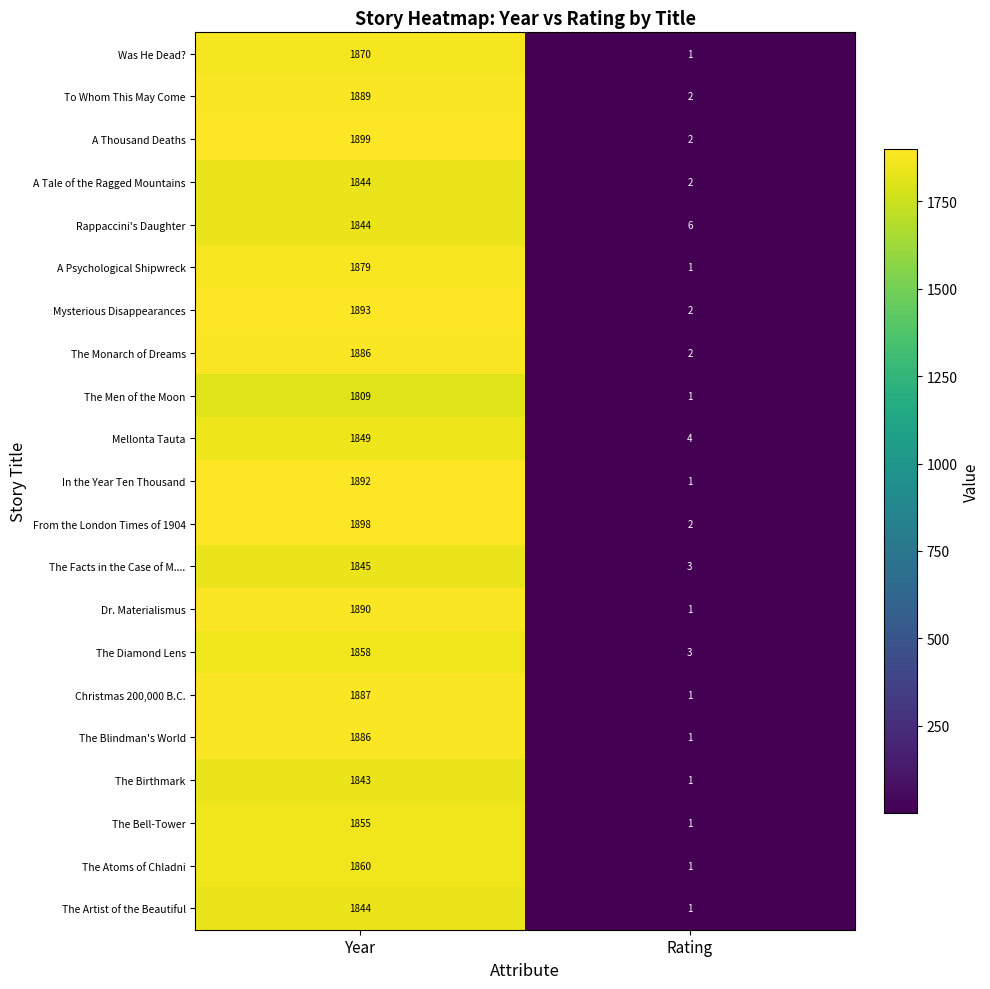

Is it true that The Men of the Moon equals 1 at Rating?

True